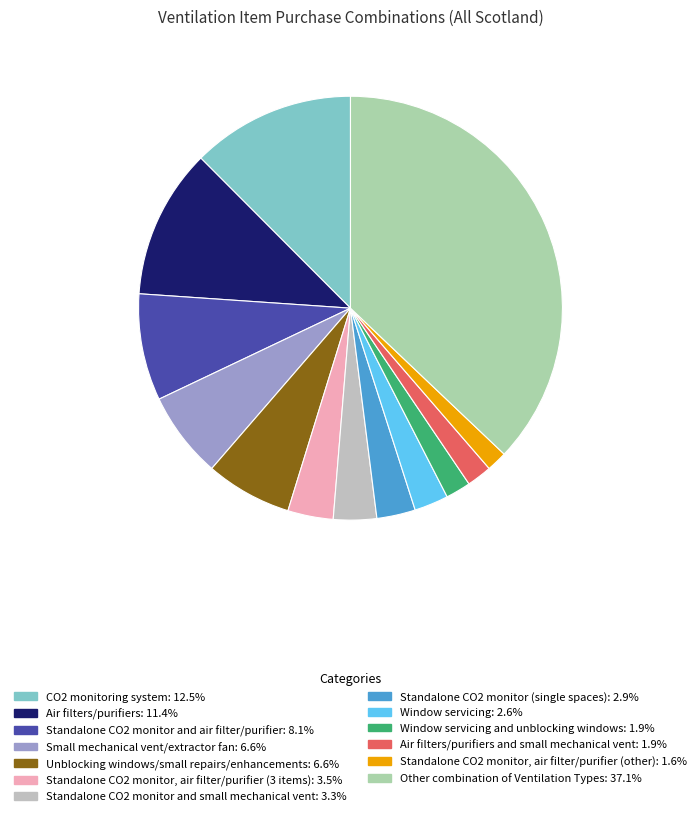

Which slice is the largest?

Other combination of Ventilation Types